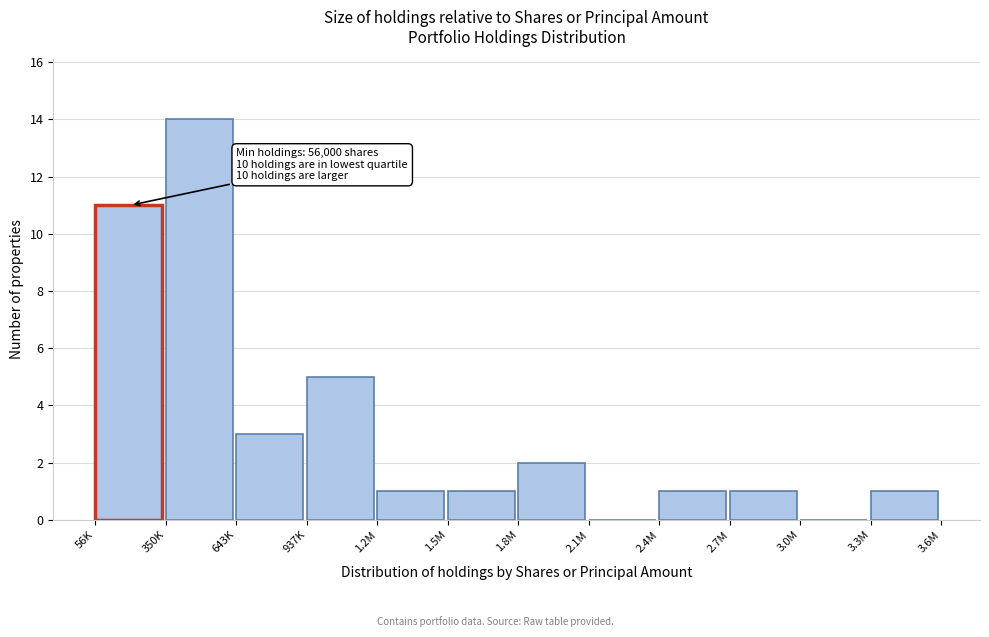

Reading left to right, transcribe all the data shown in this chart.

56K=11	350K=14	643K=3	937K=5	1.2M=1	1.5M=1	1.8M=2	2.1M=0	2.4M=1	2.7M=1	3.0M=0	3.3M=1